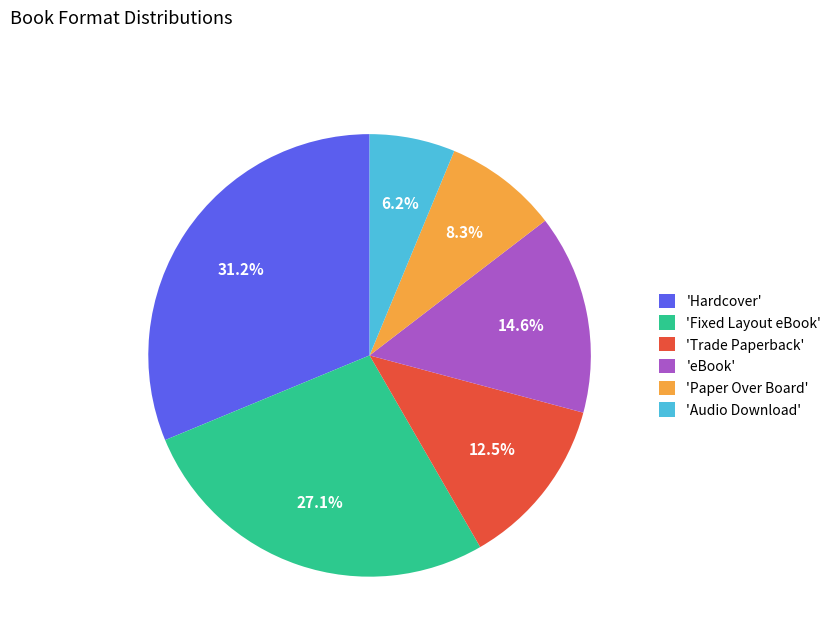

Which slice is the smallest?

'Audio Download'